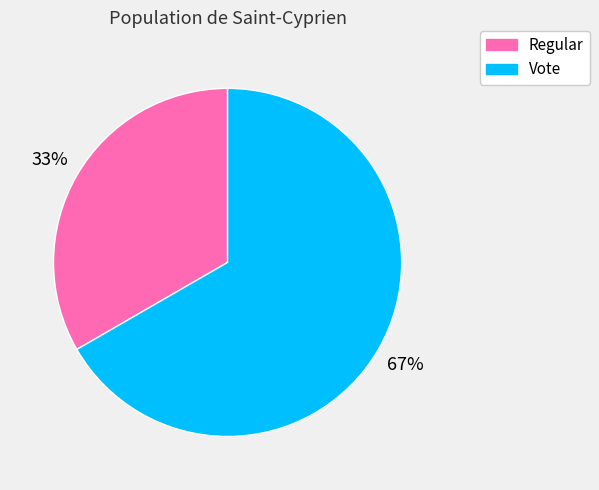

Does Vote represent more than half of the total?

Yes